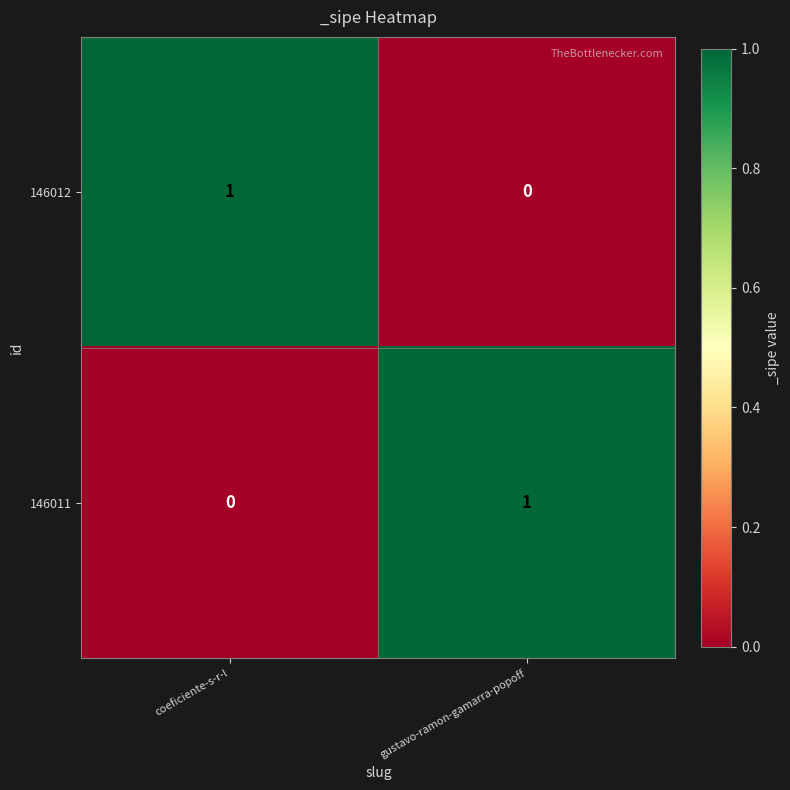

Reading left to right, what are all the values shown in this chart?

146012: coeficiente-s-r-l=1	gustavo-ramon-gamarra-popoff=0
146011: coeficiente-s-r-l=0	gustavo-ramon-gamarra-popoff=1